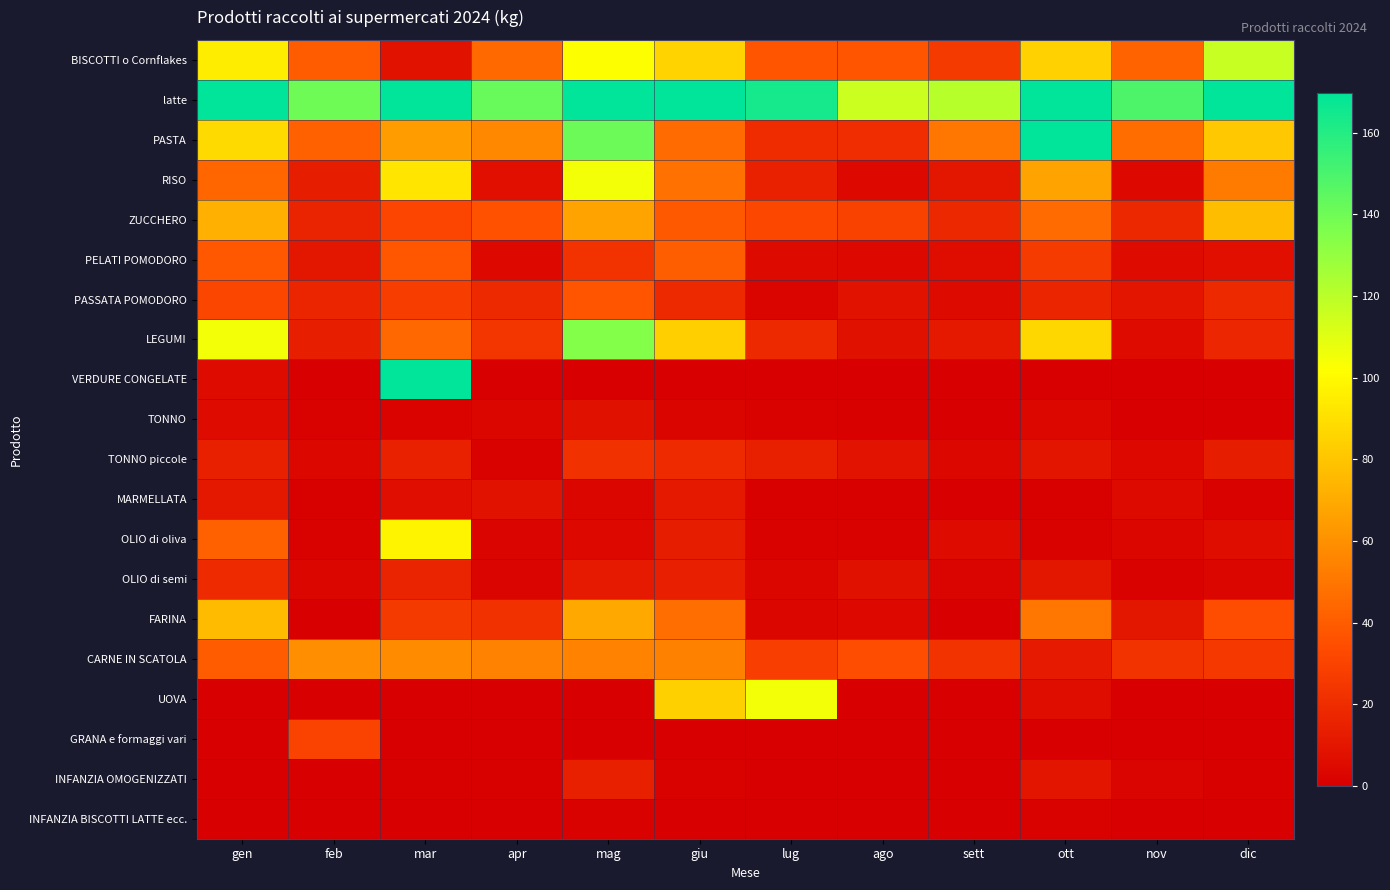

Reading left to right, transcribe all the data shown in this chart.

BISCOTTI o Cornflakes: gen=95.2	feb=39.9	mar=8.4	apr=44.8	mag=102.2	giu=85.4	lug=37.8	ago=37.8	sett=25.9	ott=84.7	nov=42.7	dic=116.9
latte: gen=376.0	feb=140.0	mar=279.0	apr=142.0	mag=312.0	giu=438.0	lug=164.0	ago=116.0	sett=121.0	ott=196.0	nov=149.0	dic=171.0
PASTA: gen=88.0	feb=42.0	mar=64.5	apr=57.0	mag=141.0	giu=46.0	lug=20.0	ago=20.5	sett=50.0	ott=209.0	nov=46.5	dic=81.0
RISO: gen=44.0	feb=13.0	mar=92.0	apr=7.0	mag=105.0	giu=48.0	lug=15.0	ago=4.0	sett=10.0	ott=67.0	nov=4.0	dic=52.0
ZUCCHERO: gen=72.0	feb=16.0	mar=31.0	apr=36.0	mag=67.0	giu=39.0	lug=32.0	ago=29.0	sett=18.0	ott=46.0	nov=18.0	dic=77.0
PELATI POMODORO: gen=38.8	feb=10.0	mar=38.0	apr=4.0	mag=23.2	giu=40.8	lug=4.8	ago=4.4	sett=6.0	ott=26.8	nov=5.6	dic=7.2
PASSATA POMODORO: gen=31.5	feb=16.8	mar=27.3	apr=18.9	mag=37.1	giu=18.9	lug=2.8	ago=8.4	sett=4.9	ott=16.8	nov=9.8	dic=18.9
LEGUMI: gen=105.2	feb=13.6	mar=44.4	apr=24.0	mag=134.4	giu=83.6	lug=18.4	ago=8.0	sett=11.6	ott=86.8	nov=5.6	dic=17.2
VERDURE CONGELATE: gen=5.5	feb=0.0	mar=197.0	apr=0.0	mag=0.0	giu=0.0	lug=0.0	ago=0.0	sett=0.0	ott=0.0	nov=0.0	dic=0.0
TONNO: gen=5.4	feb=1.4	mar=1.8	apr=3.2	mag=8.0	giu=2.6	lug=1.3	ago=0.6	sett=0.2	ott=3.8	nov=0.0	dic=0.0
TONNO piccole: gen=14.4	feb=3.7	mar=15.0	apr=1.2	mag=22.2	giu=19.3	lug=14.8	ago=8.6	sett=4.0	ott=9.4	nov=4.6	dic=13.6
MARMELLATA: gen=10.8	feb=0.8	mar=6.4	apr=8.4	mag=3.2	giu=11.2	lug=0.8	ago=0.4	sett=0.0	ott=0.8	nov=4.8	dic=1.6
OLIO di oliva: gen=42.0	feb=1.0	mar=98.0	apr=2.0	mag=4.0	giu=13.0	lug=1.0	ago=1.0	sett=5.0	ott=1.0	nov=3.0	dic=6.0
OLIO di semi: gen=19.0	feb=3.0	mar=16.0	apr=2.0	mag=12.0	giu=14.0	lug=3.0	ago=8.0	sett=2.0	ott=10.0	nov=1.0	dic=3.0
FARINA: gen=76.0	feb=0.0	mar=26.0	apr=22.0	mag=69.0	giu=47.0	lug=3.0	ago=4.0	sett=0.0	ott=50.0	nov=10.0	dic=34.0
CARNE IN SCATOLA: gen=40.0	feb=59.4	mar=58.5	apr=55.0	mag=54.6	giu=54.3	lug=28.2	ago=34.1	sett=23.1	ott=12.1	nov=23.1	dic=25.5
UOVA: gen=0.0	feb=0.0	mar=0.0	apr=0.0	mag=0.0	giu=84.0	lug=105.2	ago=0.0	sett=0.0	ott=6.3	nov=0.0	dic=0.0
GRANA e formaggi vari: gen=0.0	feb=30.0	mar=0.0	apr=0.0	mag=0.0	giu=0.0	lug=0.0	ago=0.0	sett=0.0	ott=0.0	nov=0.0	dic=0.0
INFANZIA OMOGENIZZATI: gen=0.0	feb=0.2	mar=0.6	apr=0.5	mag=14.6	giu=1.5	lug=0.2	ago=0.2	sett=0.0	ott=9.9	nov=2.0	dic=0.8
INFANZIA BISCOTTI LATTE ecc.: gen=0.0	feb=0.0	mar=0.0	apr=0.2	mag=1.2	giu=0.0	lug=0.0	ago=0.0	sett=0.0	ott=1.4	nov=0.0	dic=0.0